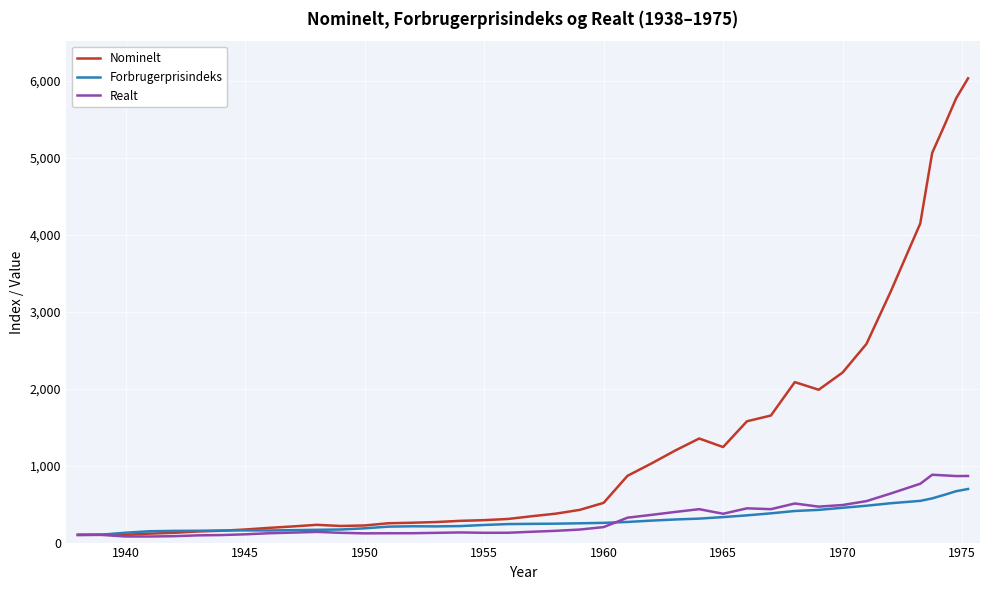

What is the greatest value displayed?

6035.6